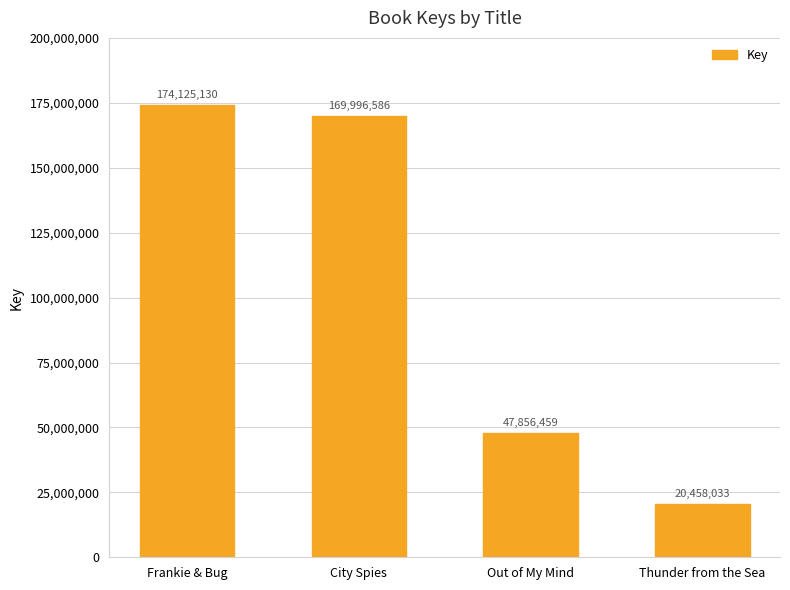

Reading right to left, what are all the values shown in this chart?

Thunder from the Sea=20458033	Out of My Mind=47856459	City Spies=169996586	Frankie & Bug=174125130